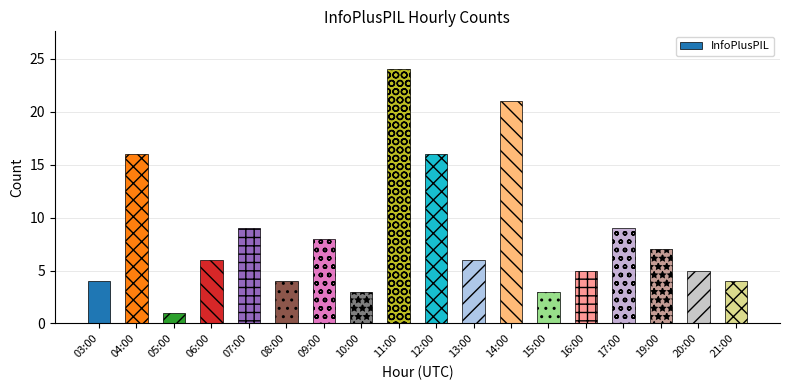

How many distinct data groups are displayed?

1